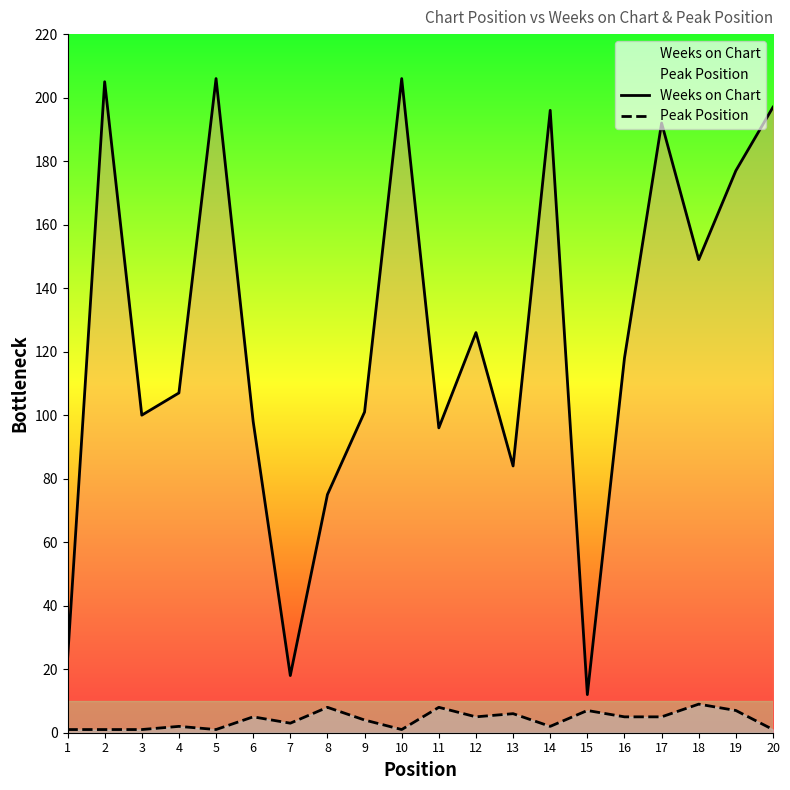

At which label does Peak Position reach its minimum?

1